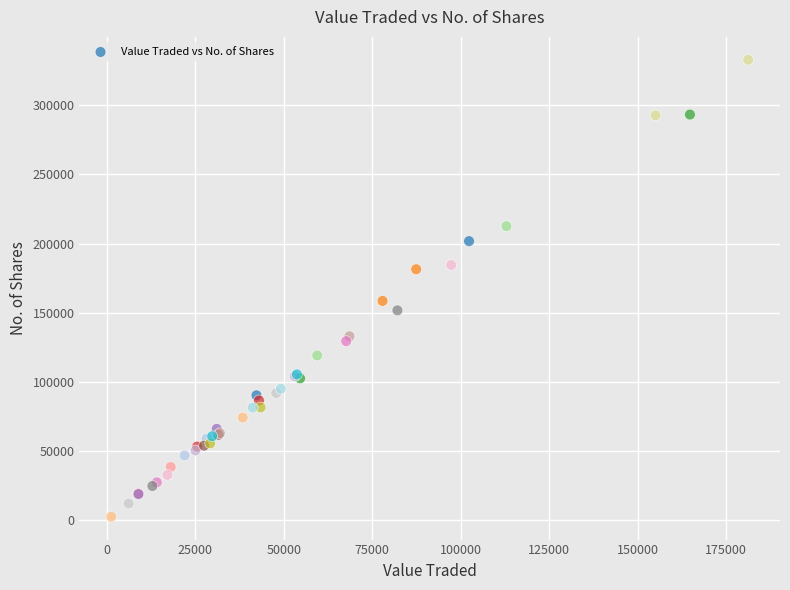

What Y value in the scatter plot is closest to 167756?

158589